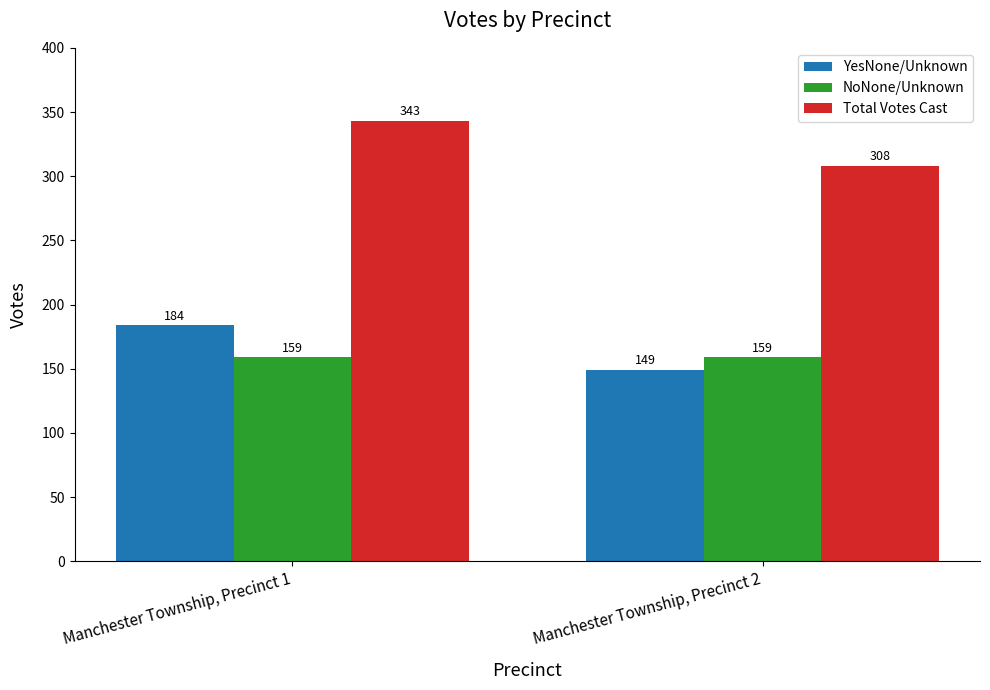

Is the value of YesNone/Unknown at Manchester Township, Precinct 2 greater than the value of NoNone/Unknown at Manchester Township, Precinct 2?

No